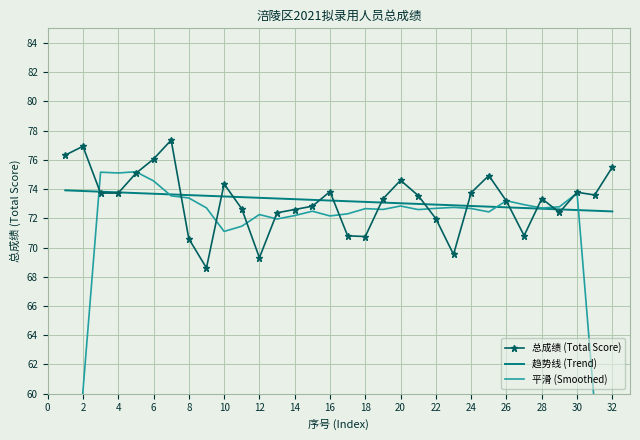

Is it true that 趋势线 (Trend) equals 73.2 at 16?

True